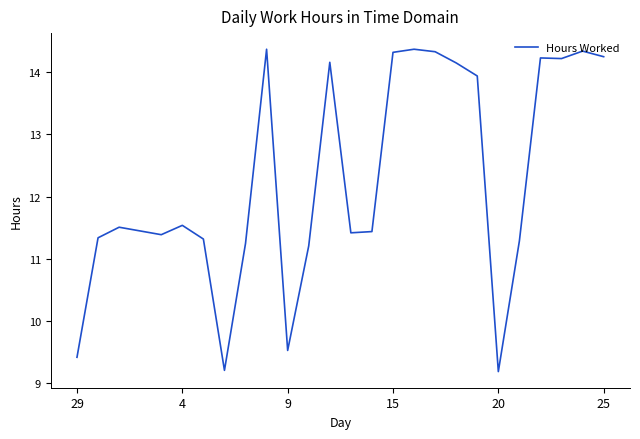

What is the smallest value displayed?

9.2